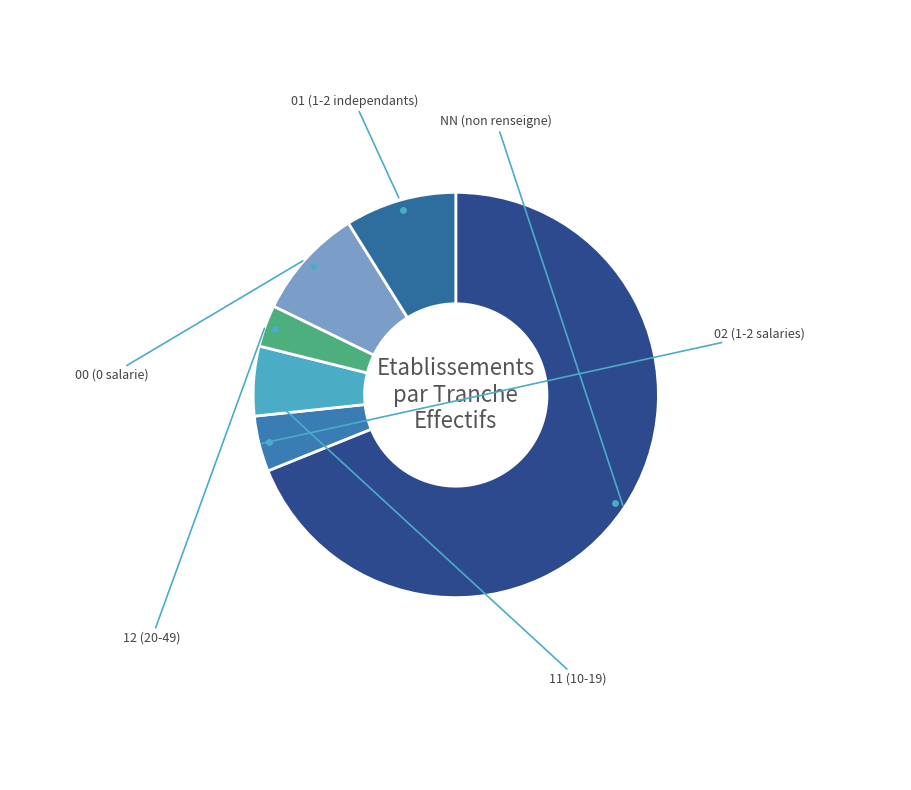

Rank the categories by value from lowest to highest.

12, 02, 11, 00, 01, NN